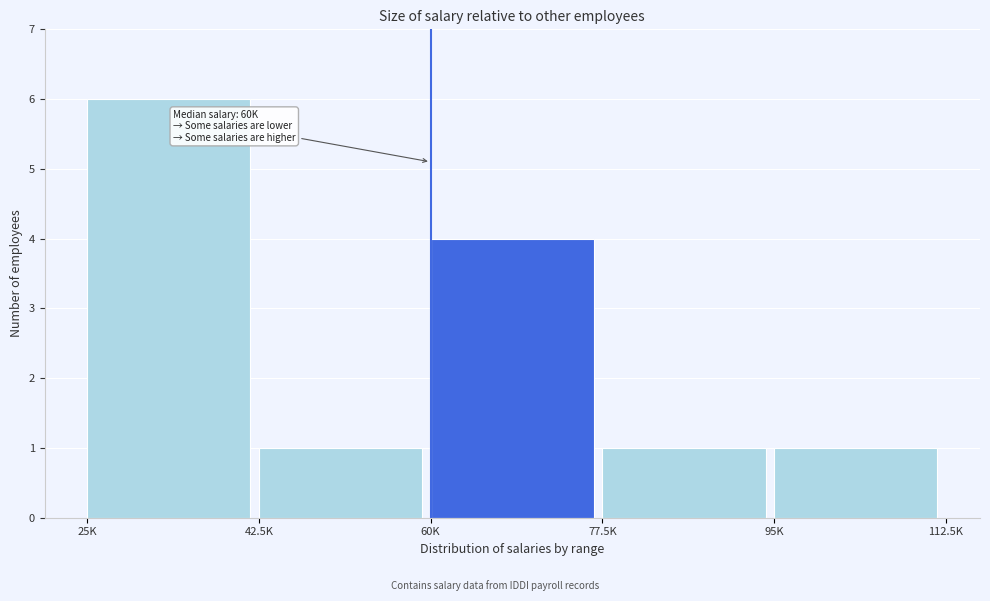

Reading left to right, what are all the values shown in this chart?

25K=6	42.5K=1	60K=4	77.5K=1	95K=1